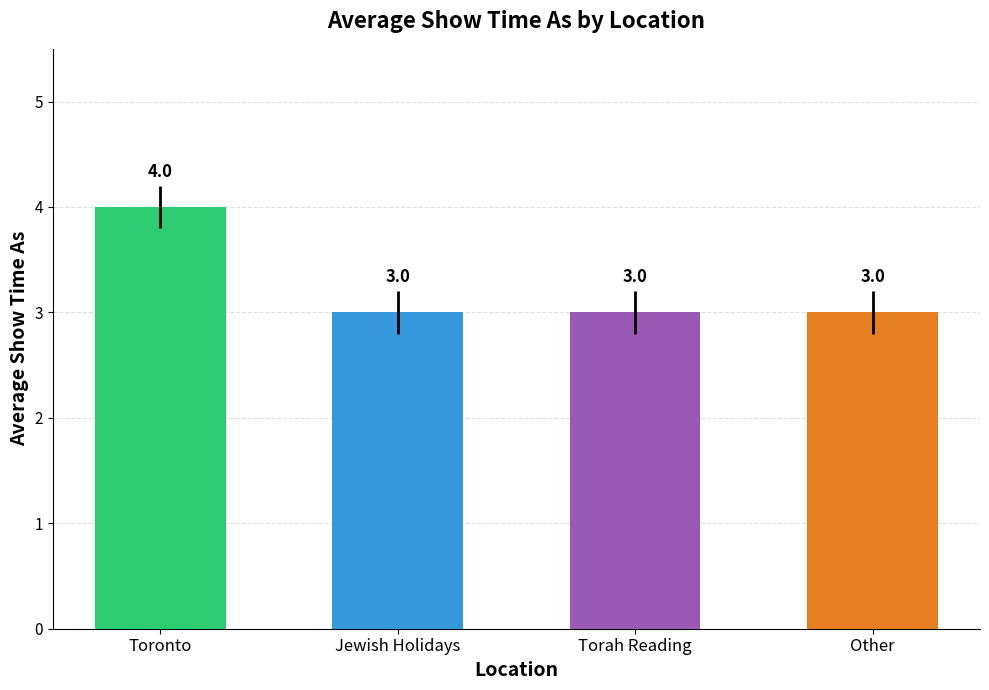

Reading left to right, list all the values displayed in this chart.

Toronto=4	Jewish Holidays=3	Torah Reading=3	Other=3